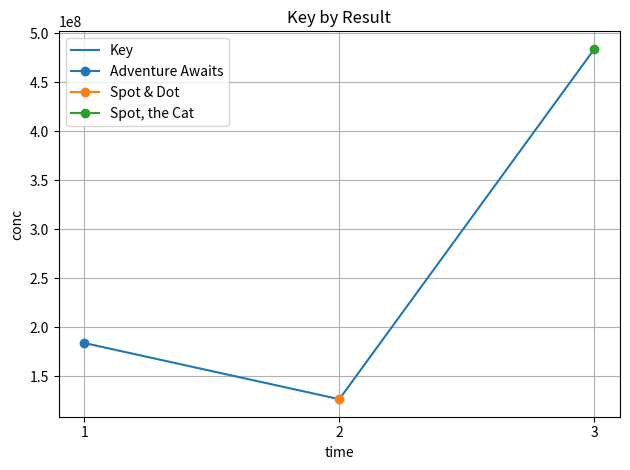

List the labels in order of value, largest first.

3, 1, 2